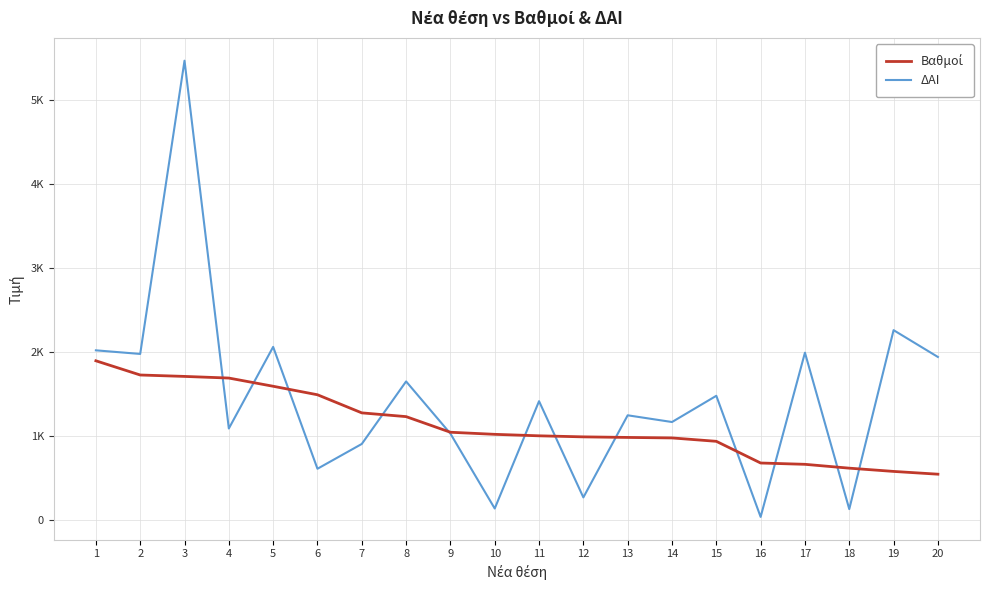

Which series has the largest total across all categories?

ΔΑΙ